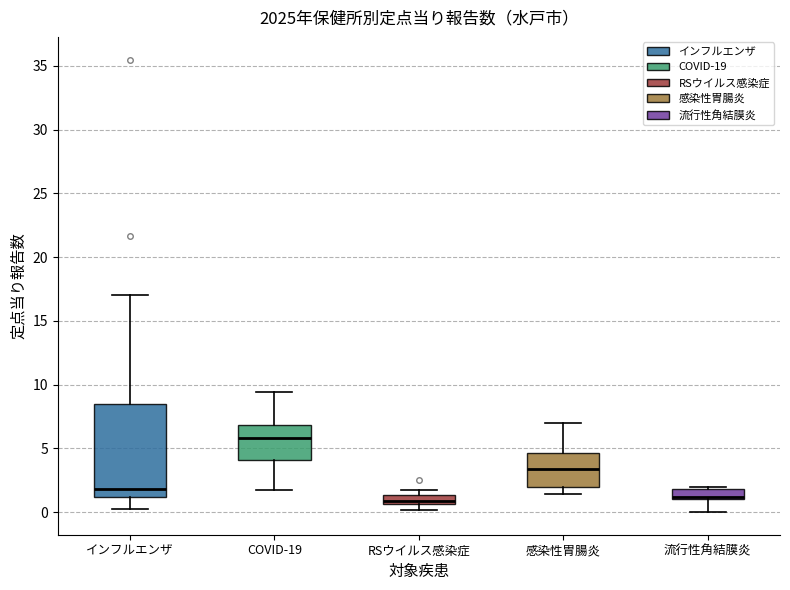

Where is the lower edge of the box for RSウイルス感染症 on the y-axis? The values are not printed on the chart, so give them approximately, as read against the axis.

0.5